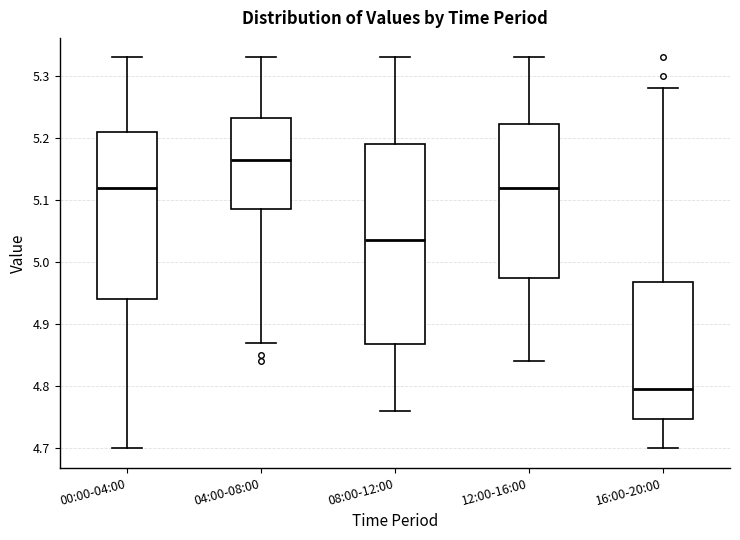

Which box has the lowest median line?

16:00-20:00